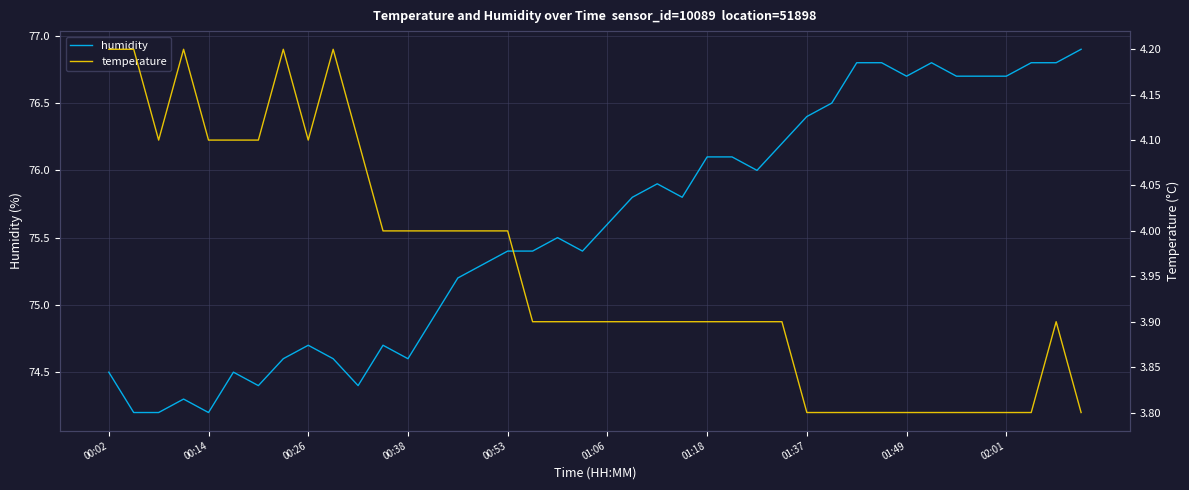

What is the maximum value for temperature?

4.2